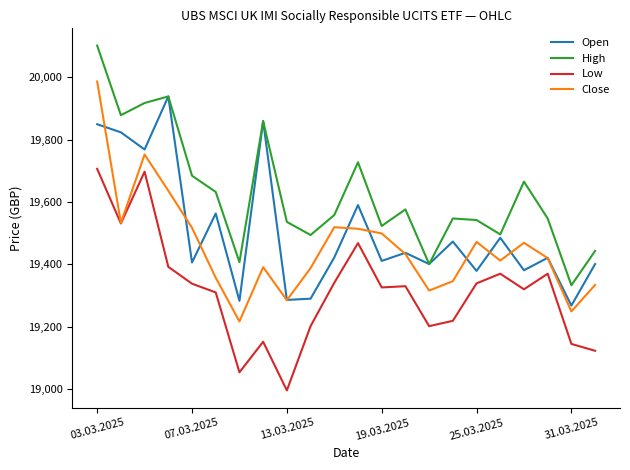

True or false: Low and High intersect in this chart.

False